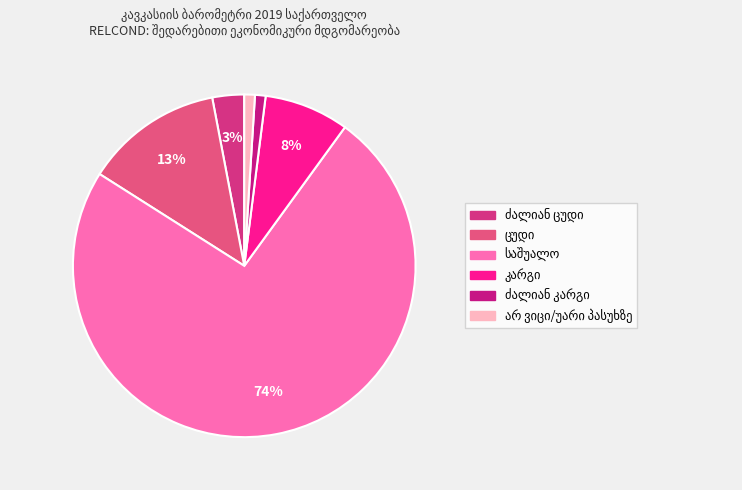

Count the number of slices in the pie.

6